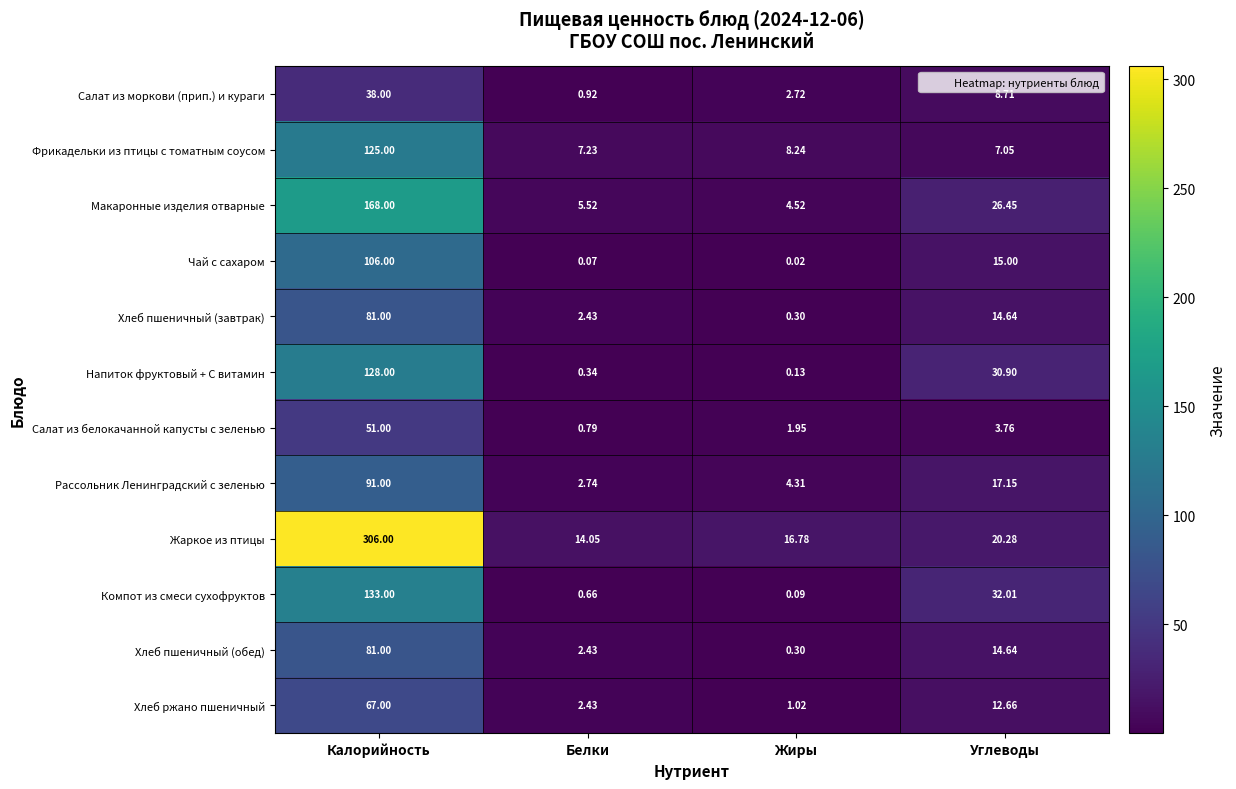

Which category has the highest value in the Салат из белокачанной капусты с зеленью series?

Калорийность